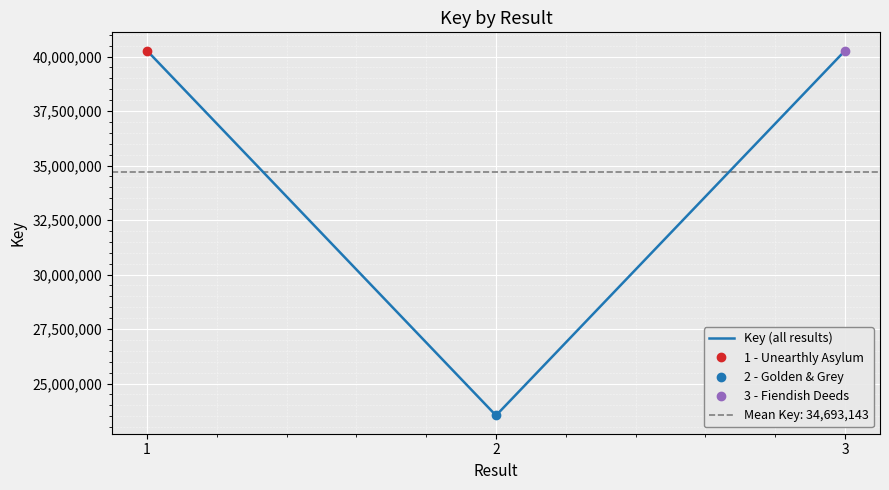

What is the change in value from 1 to 3?

-788